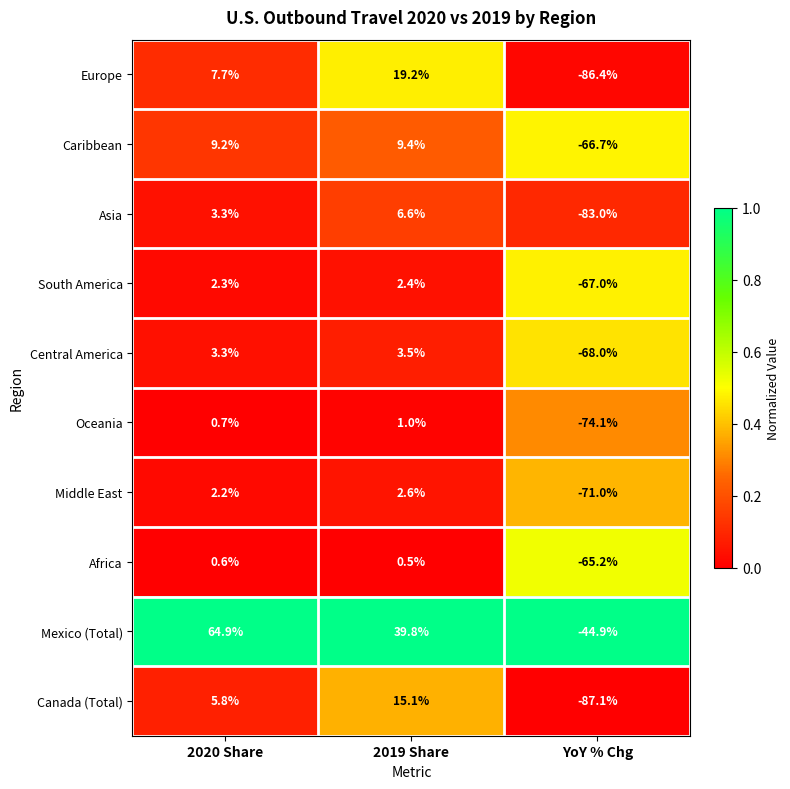

Rank the series by their maximum value, from highest to lowest.

Mexico (Total), Europe, Canada (Total), Caribbean, Asia, Central America, Middle East, South America, Oceania, Africa